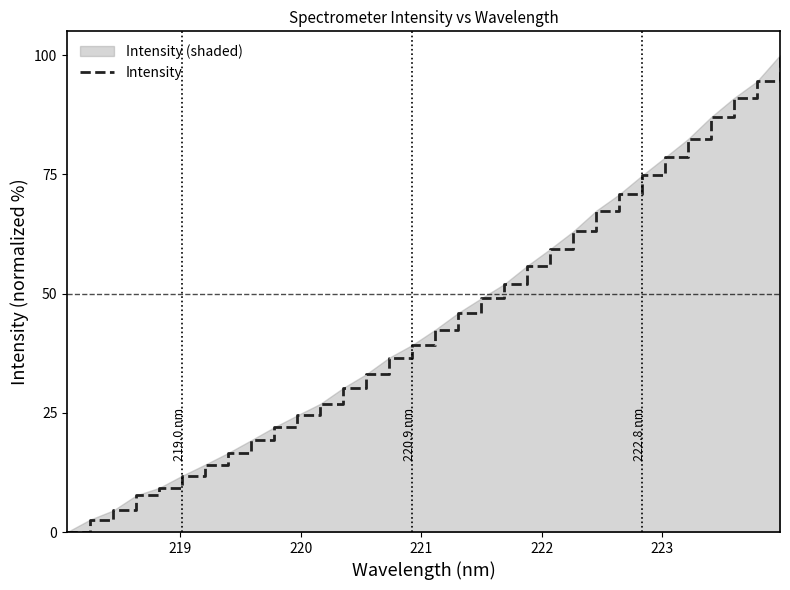

What is the difference between the maximum and minimum values?

100.0